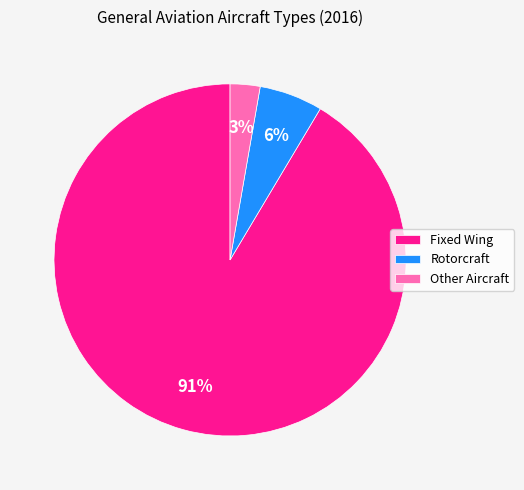

What percentage is the Other Aircraft slice, to the nearest percent?

3%